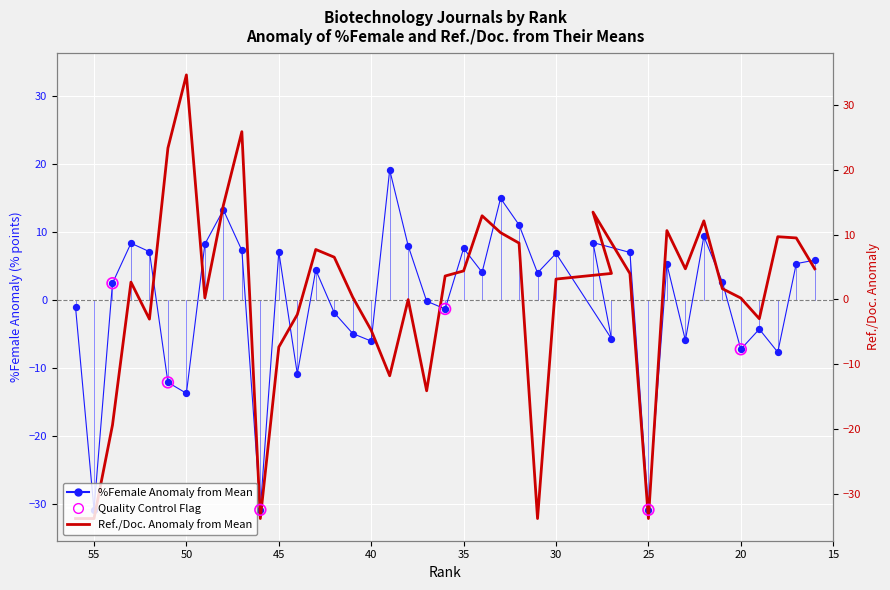

At how many categories does at least one series exceed 30?

1